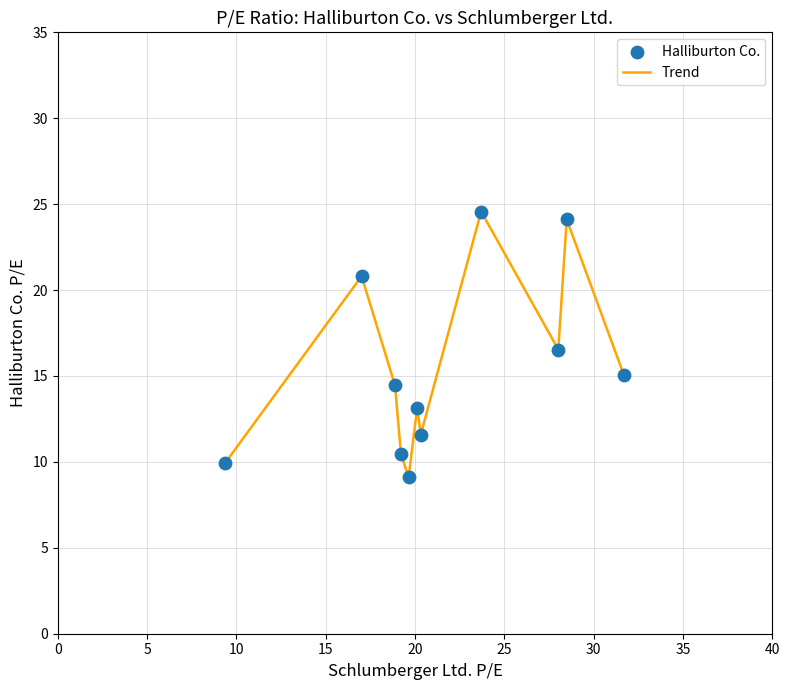

What is the difference between the maximum and minimum values?

15.5